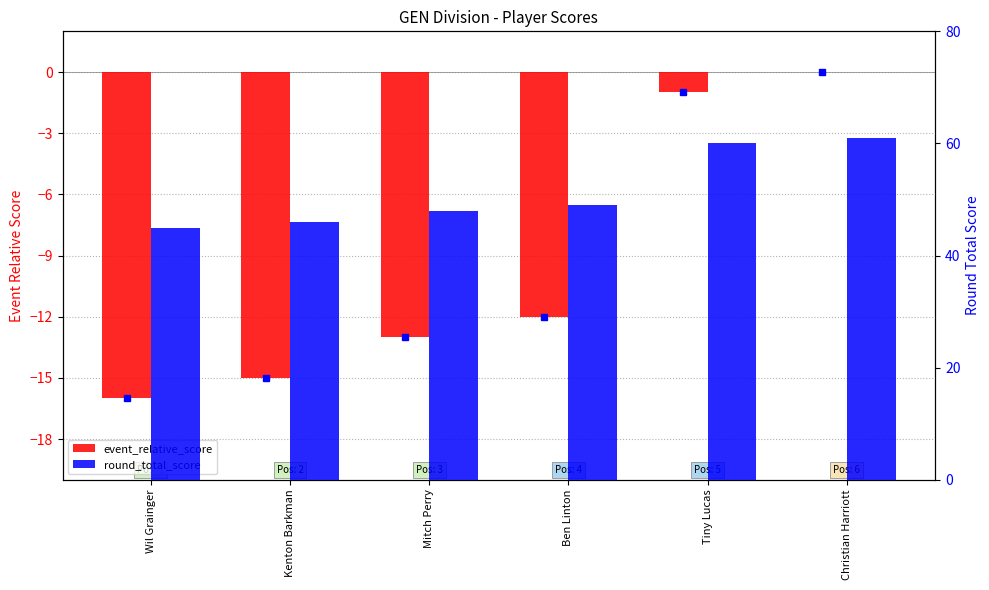

What is the lowest value of the event_relative_score series?

-16